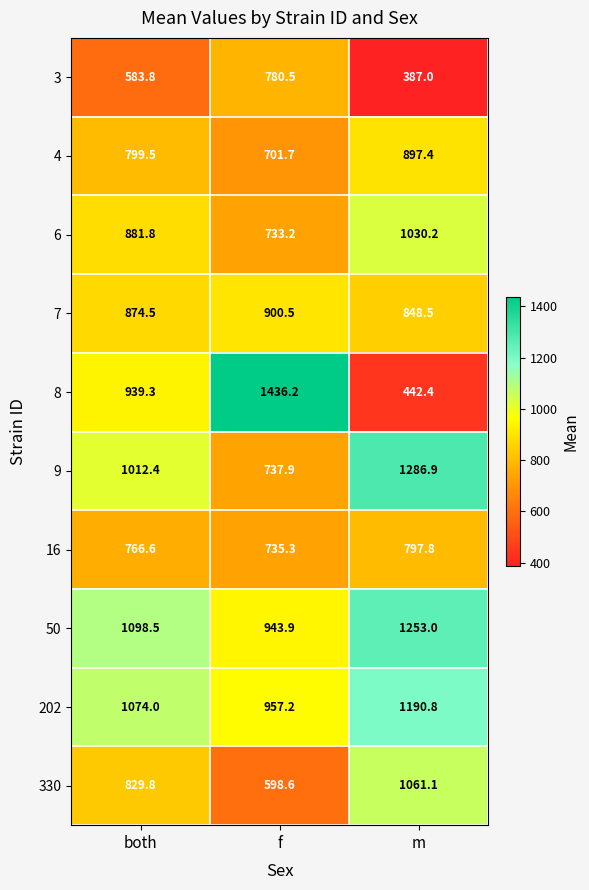

What is the sum of the 9 values at both and m?

2299.3